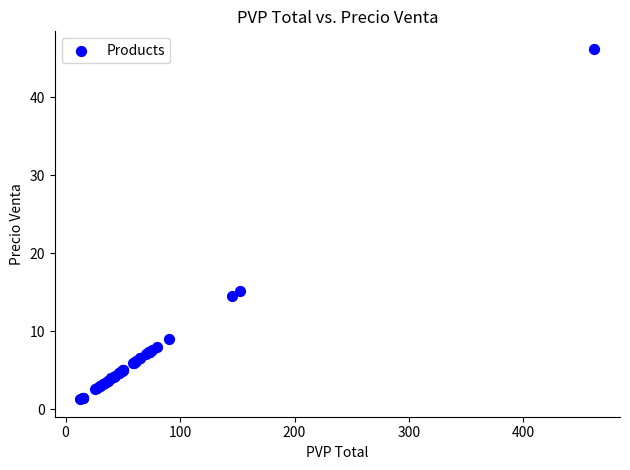

What Y value in the scatter plot is closest to 23?

15.2